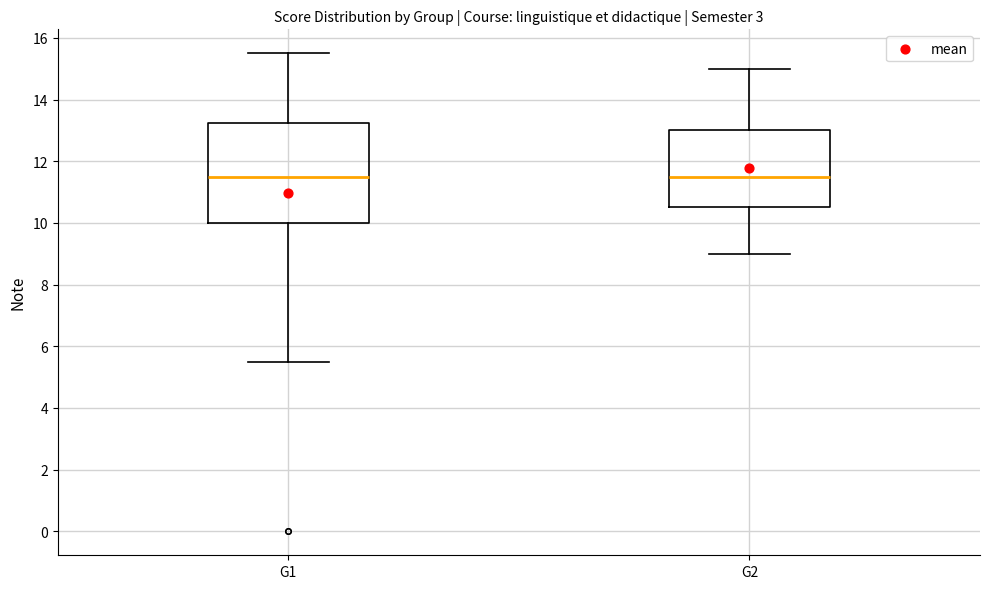

Where is the upper edge of the box for G2 on the y-axis? The values are not printed on the chart, so give them approximately, as read against the axis.

13.0